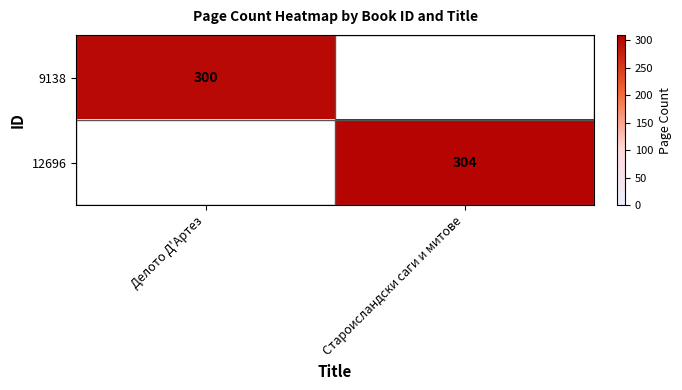

Which label corresponds to the smallest value in the chart?

Делото Д'Артез